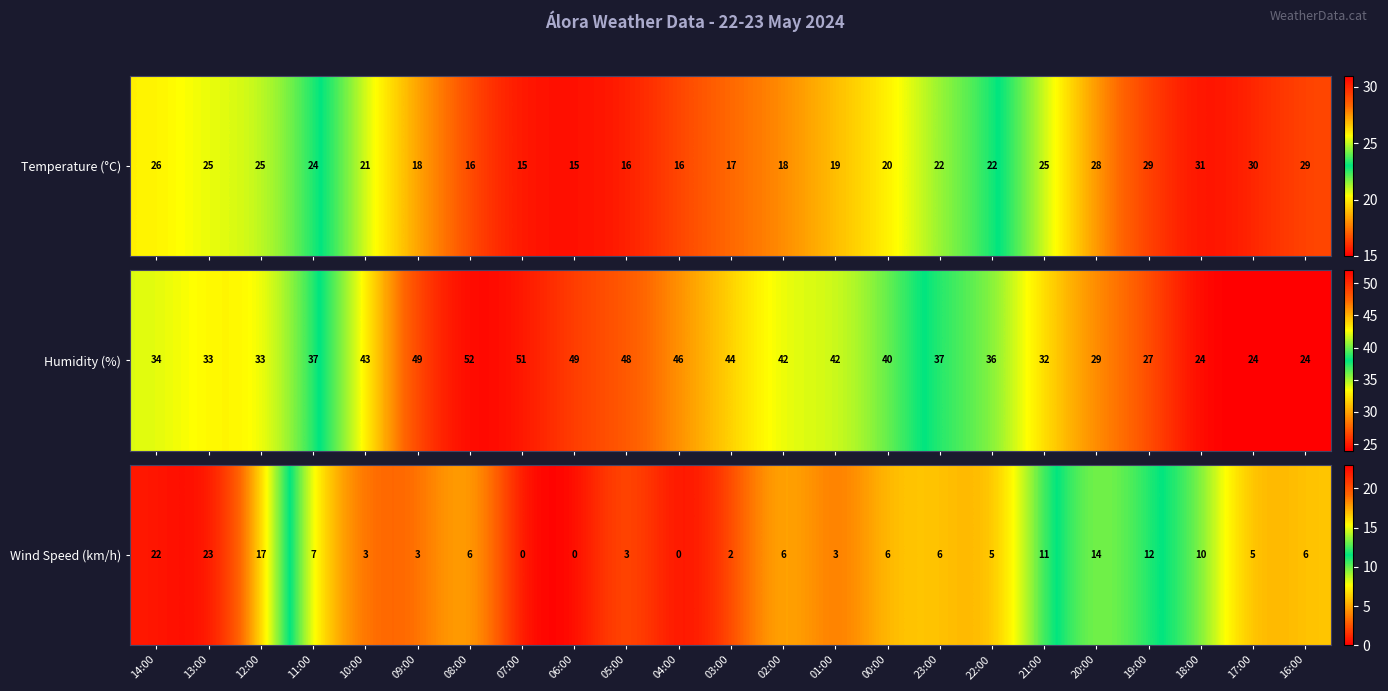

What is the difference between the maximum and minimum values?

23